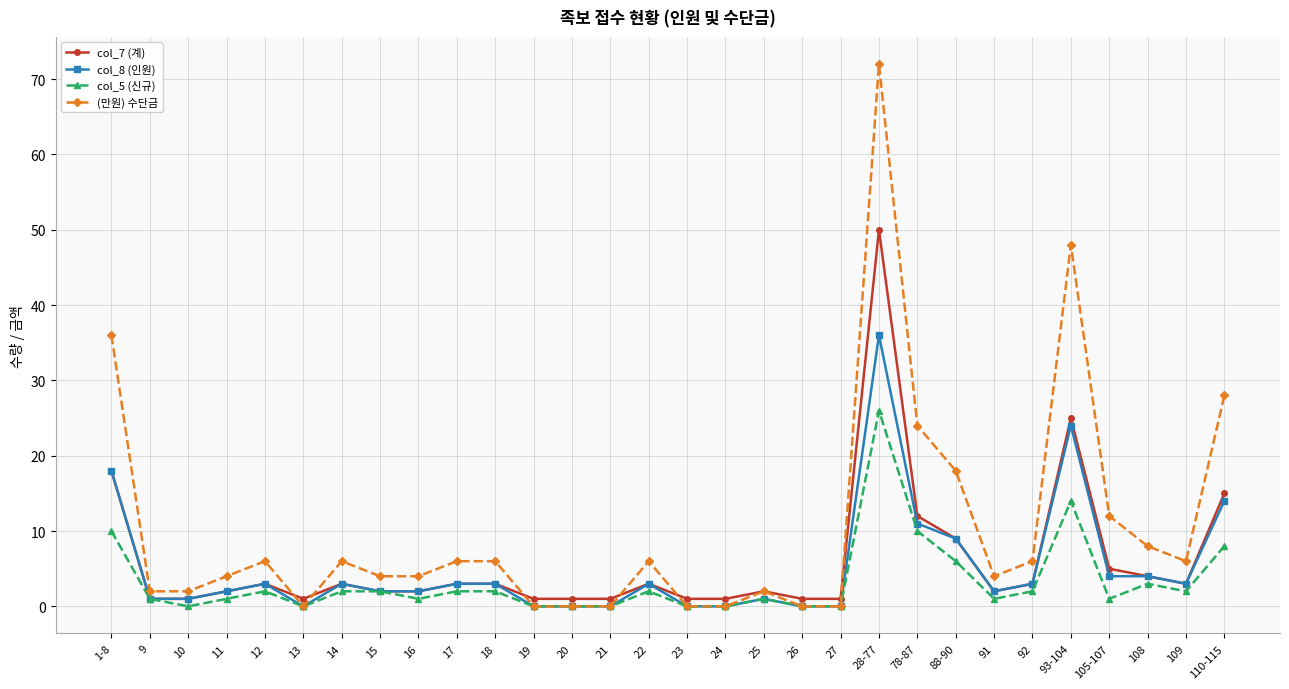

What is the sum of the col_7 (계) values at 28-77 and 24?

51